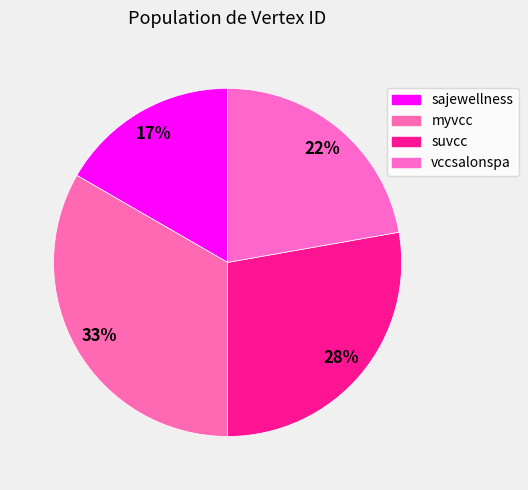

What is the ratio of the value at suvcc to the value at vccsalonspa?

1.2